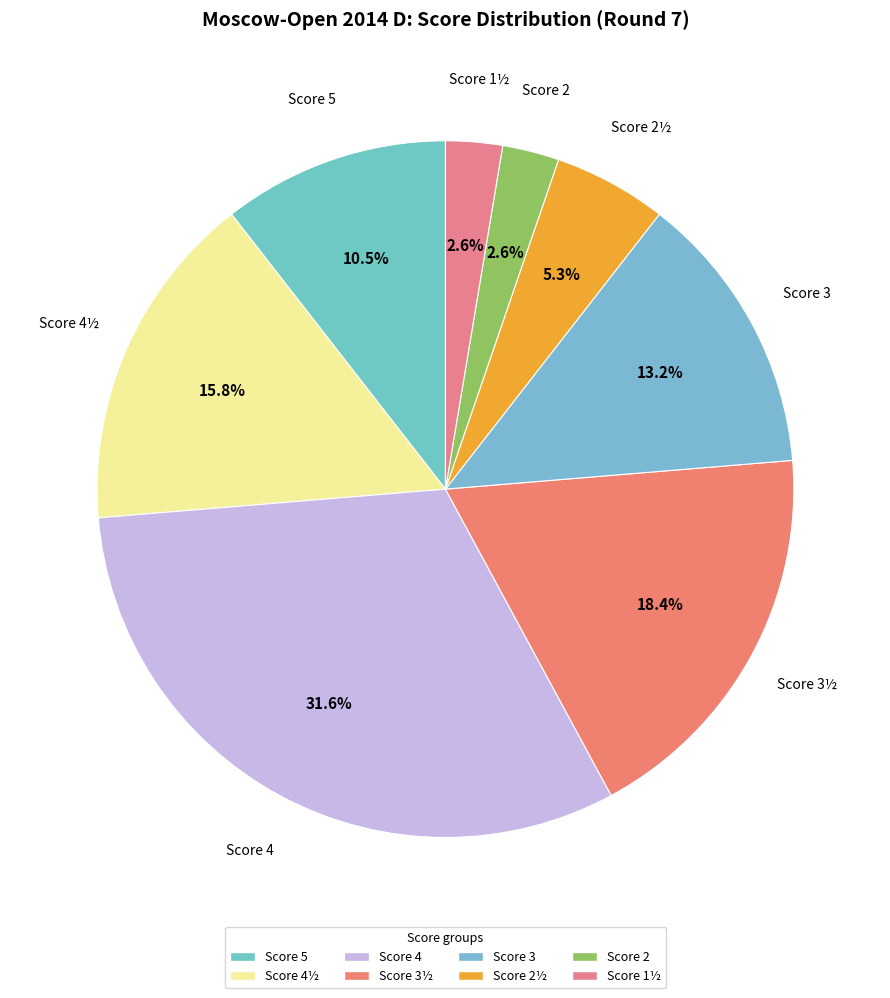

How many segments does this pie chart have?

8